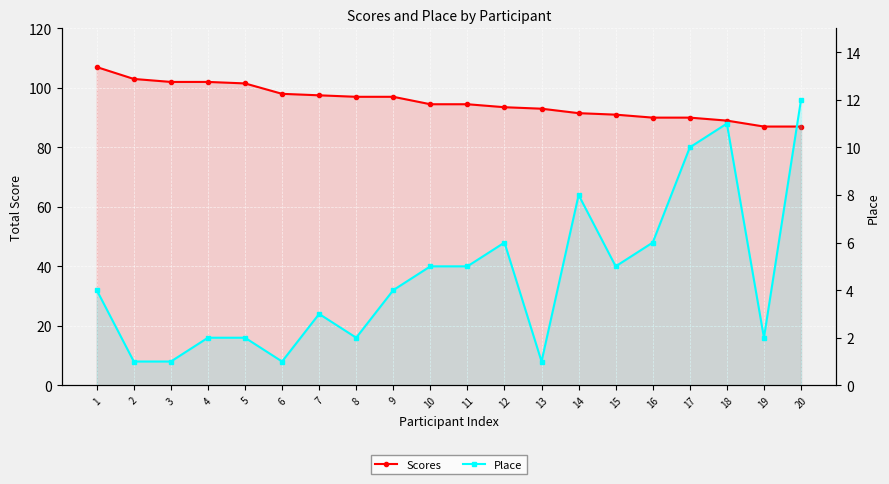

What is the sum of the Place values at 8 and 11?

7.0